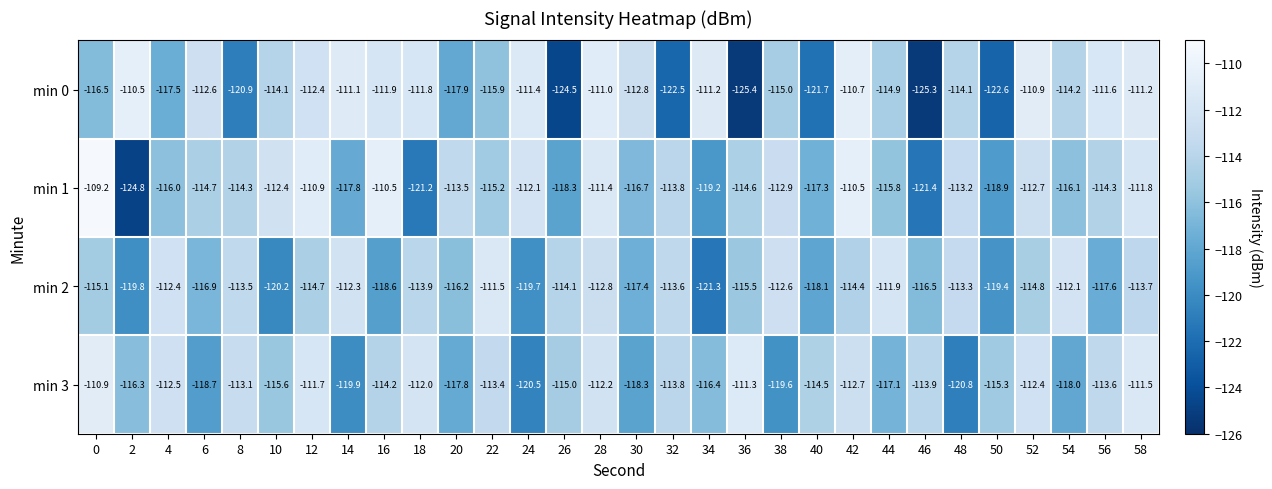

What is the maximum value shown in the chart?

-109.2